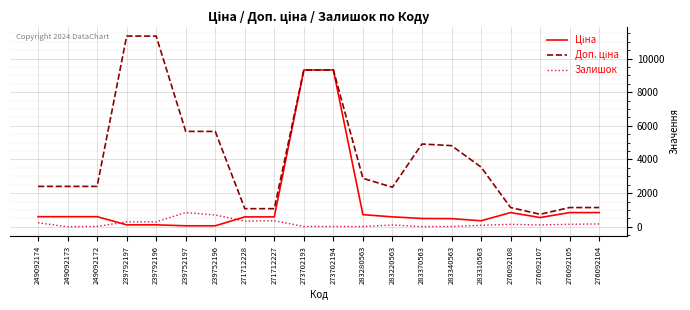

What is the spread (max minus min) of values at 271712227?

715.5